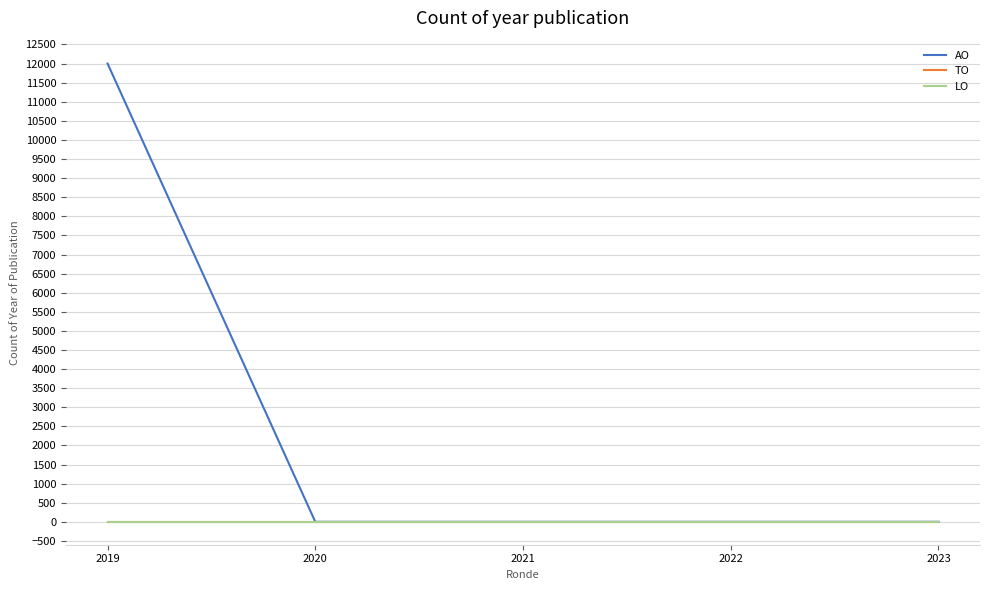

Does the chart have visible grid lines?

Yes